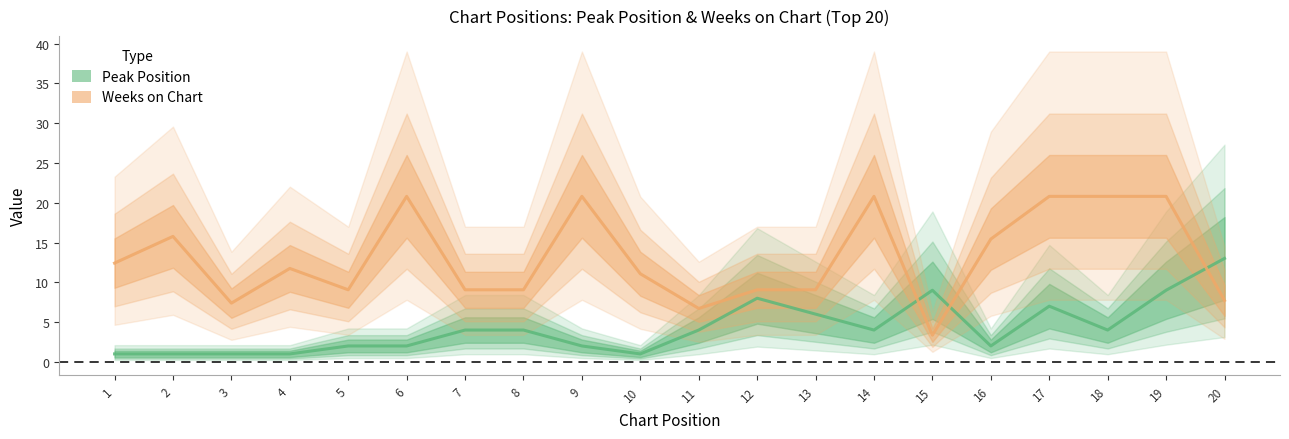

At which category does Peak Position reach its first local valley?

10